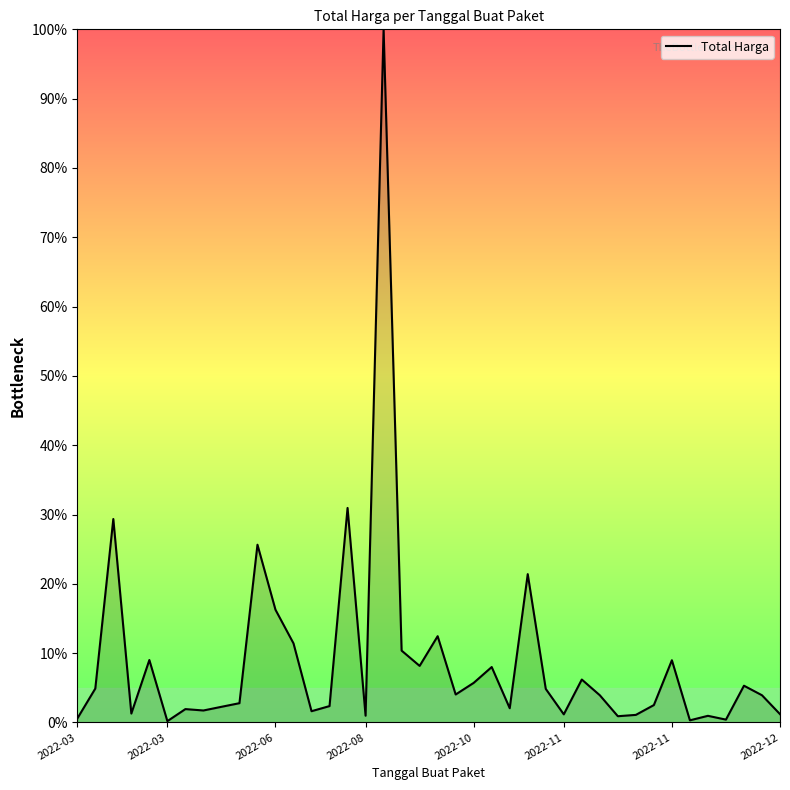

What is the difference between the maximum and minimum values?

99.8